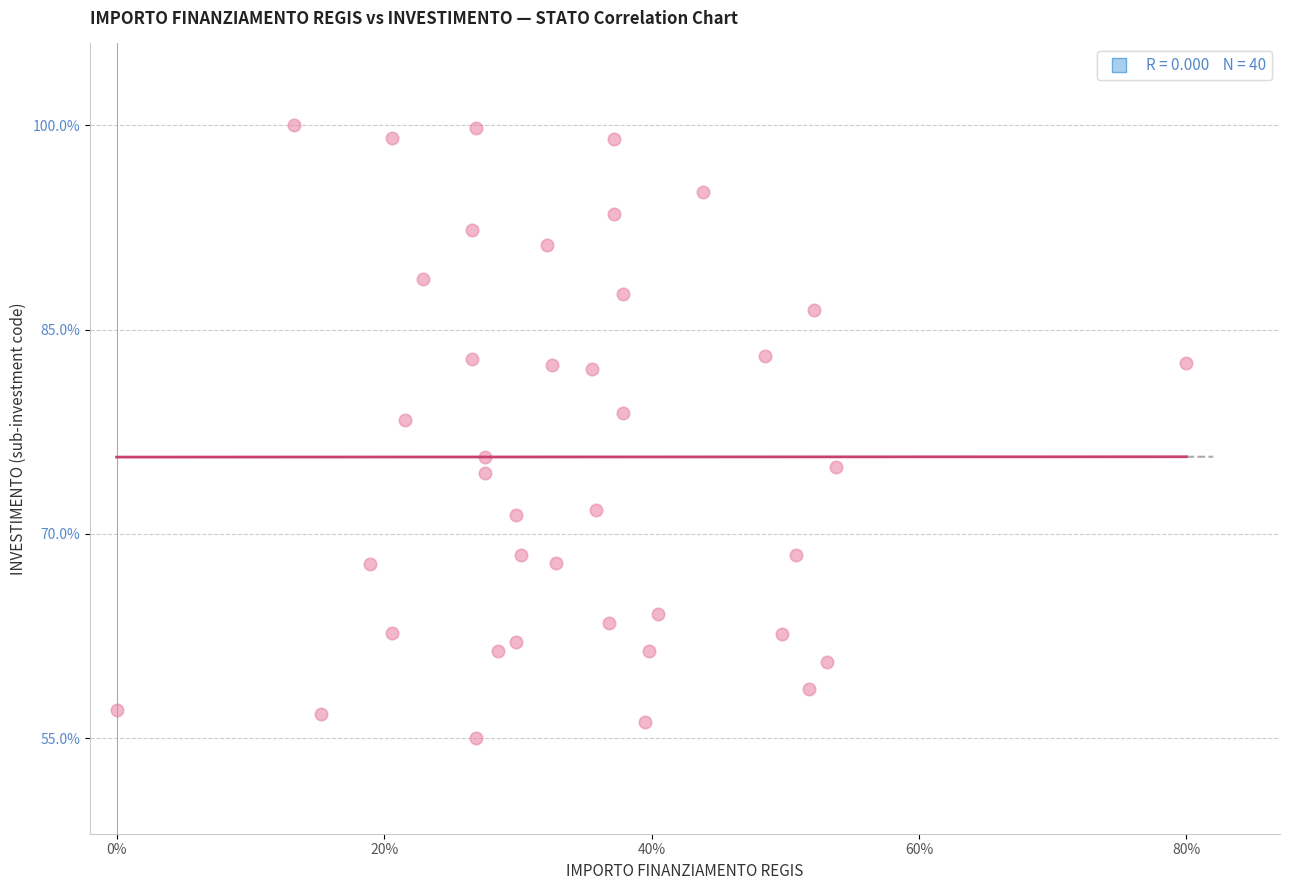

What is the range of Y values (max minus min)?

45.0